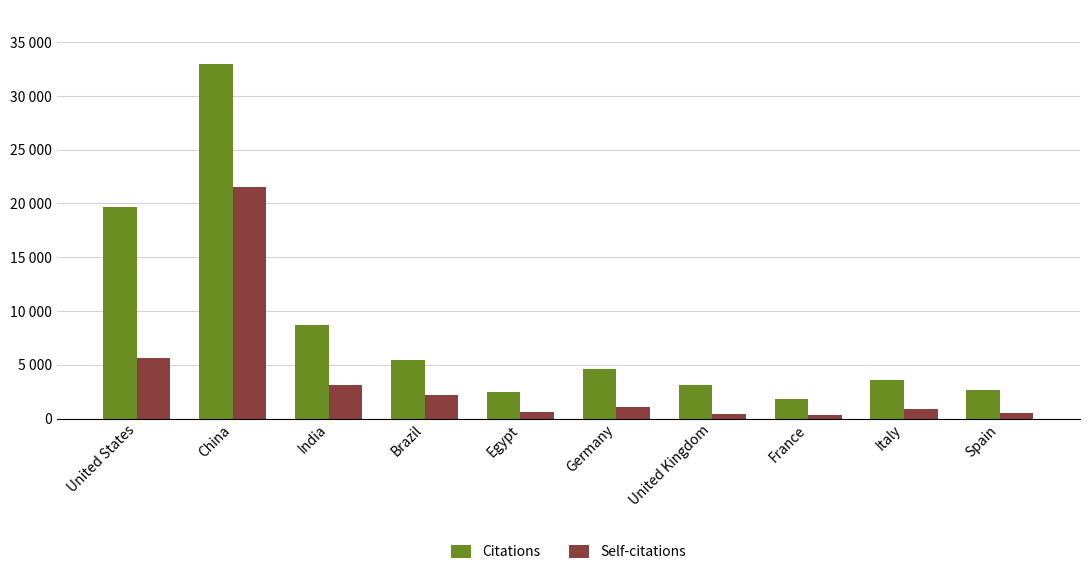

What are all the series names shown in the legend?

Citations, Self-citations